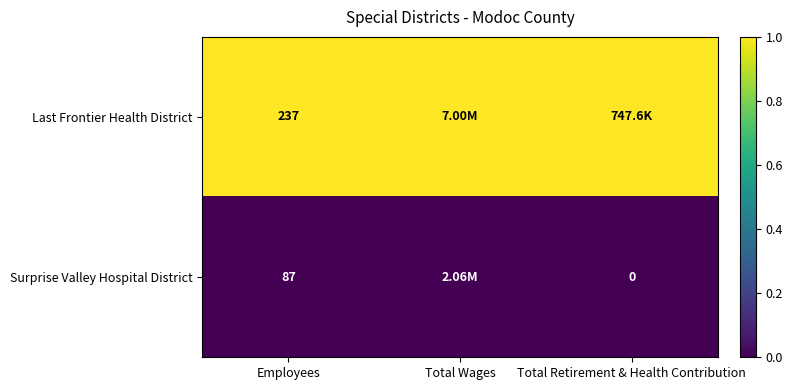

Rank the categories by Last Frontier Health District value from lowest to highest.

Employees, Total Wages, Total Retirement & Health Contribution